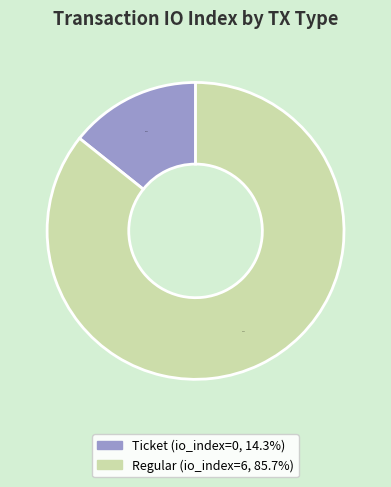

Does any single category account for the majority?

Yes